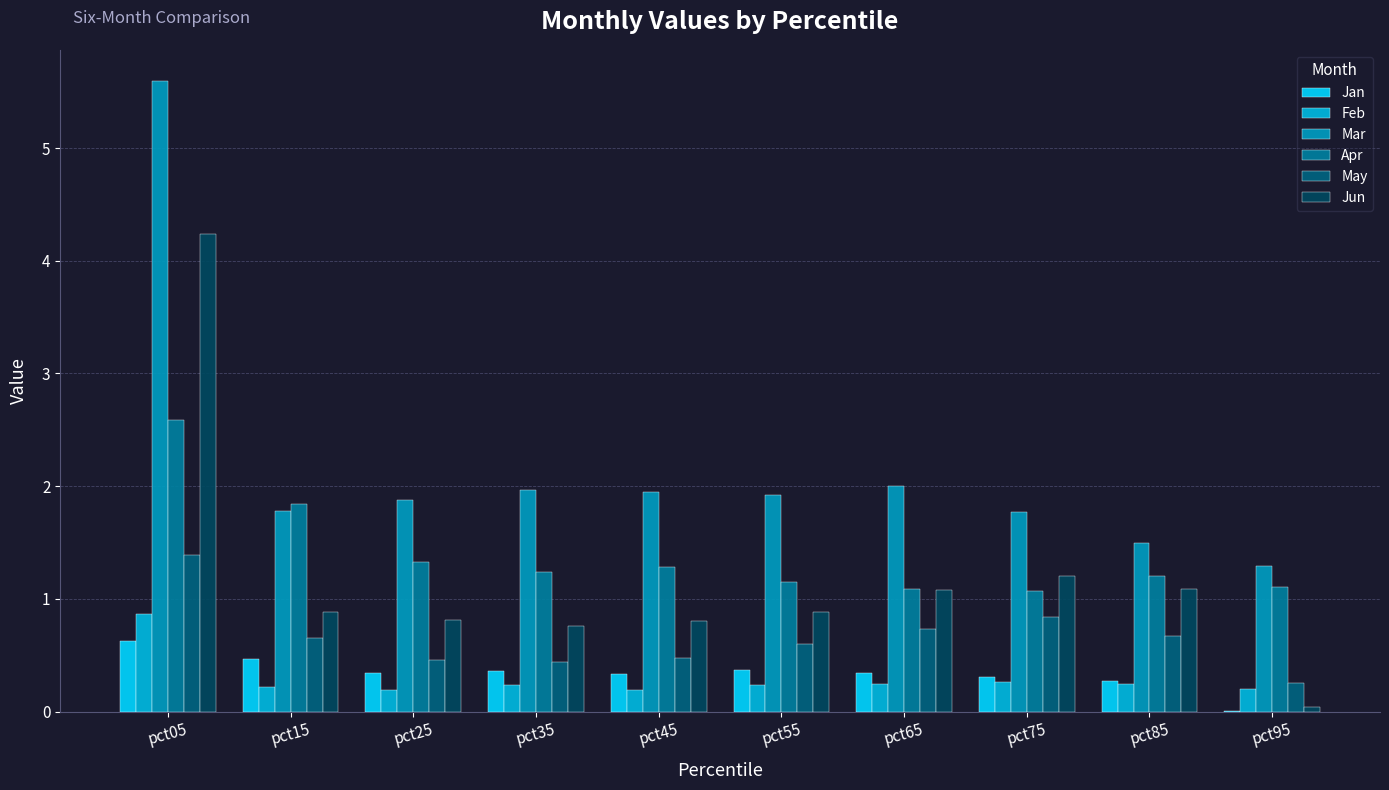

What is the sum of all Mar values?

21.6